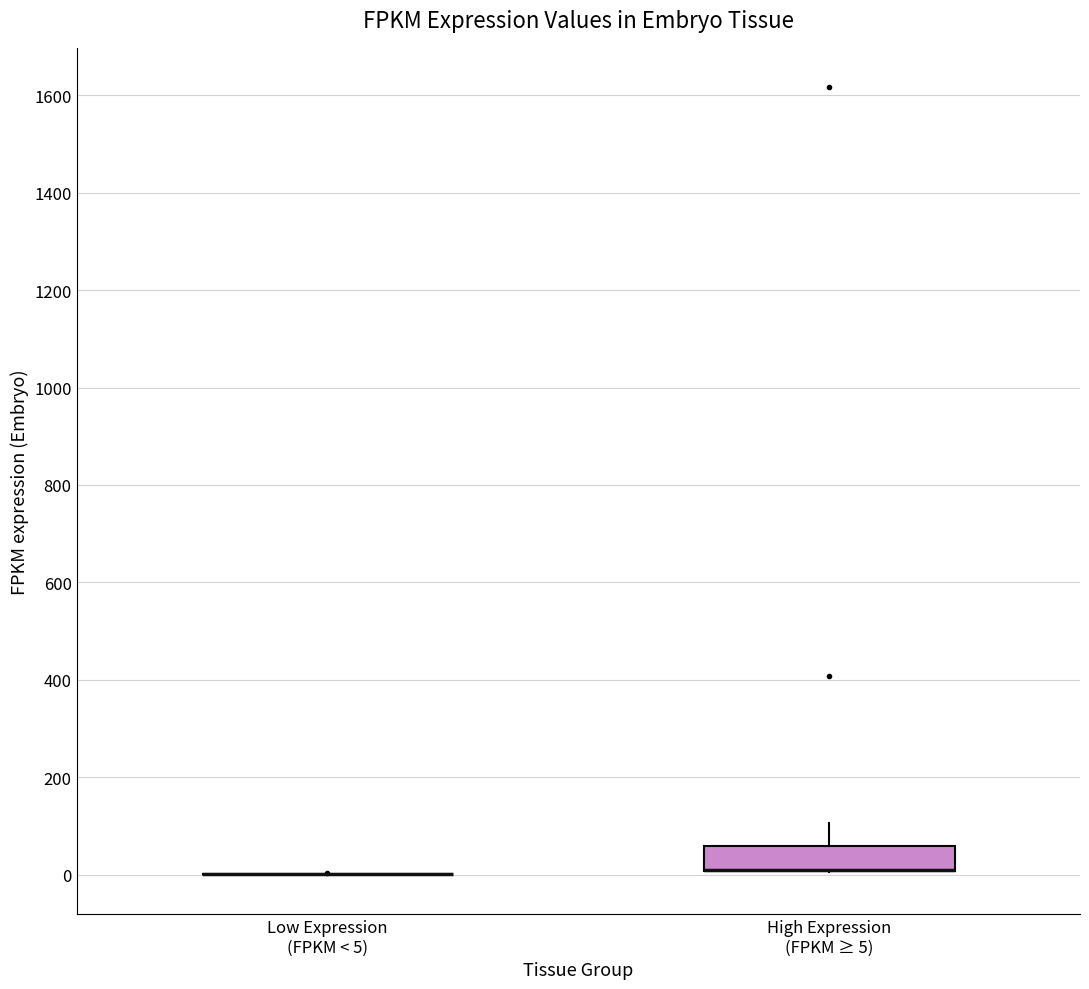

Reading left to right, read every box against the y-axis: the position of its median line, the range the box covers, and the ends of its whiskers. The values are not printed on the chart, so give them approximately, as read against the axis.

Low Expression (FPKM < 5): box collapsed to a line at 0, whiskers 0 to 0
High Expression (FPKM ≥ 5): median 20 (drawn on the box's lower edge), box 0 to 60, whiskers 0 to 100